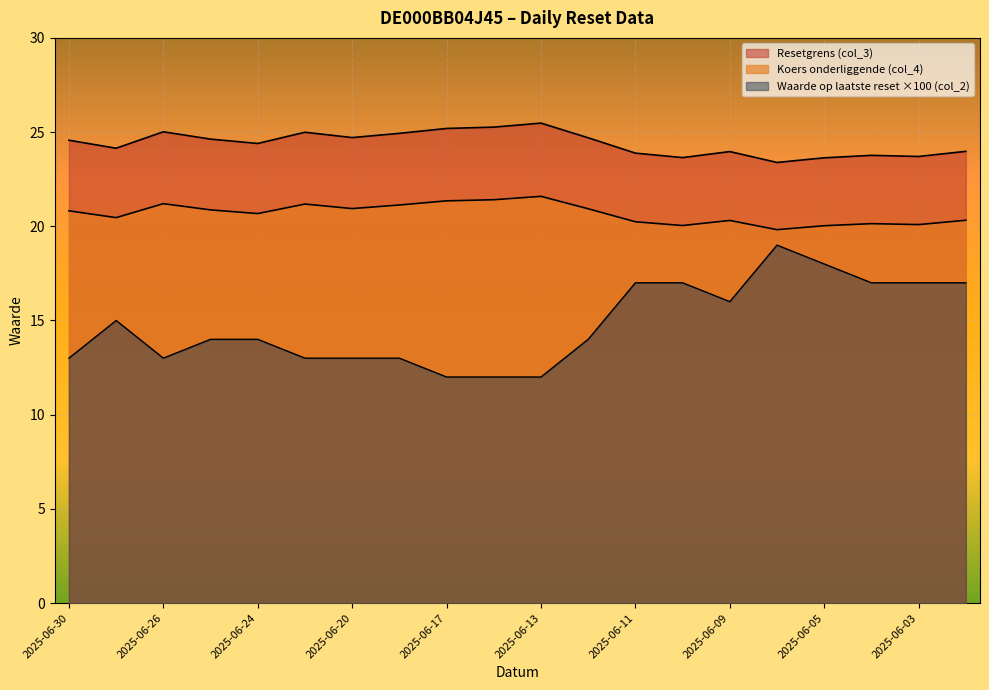

How many data points in Resetgrens (col_3) are less than 24?

8